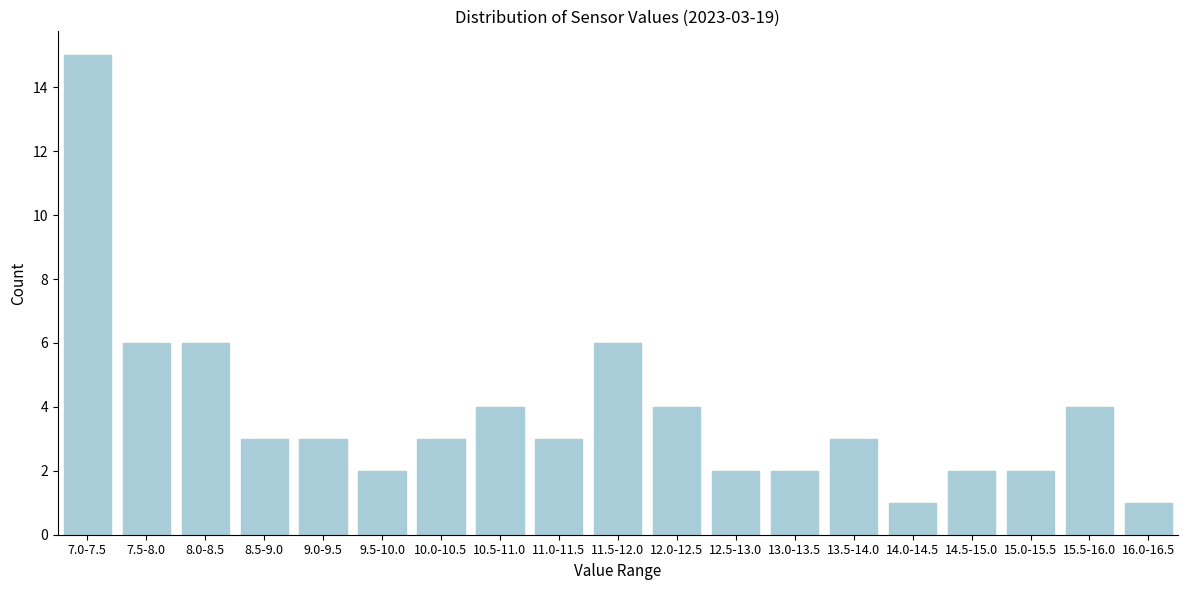

Reading left to right, extract all data points from this chart.

15	6	6	3	3	2	3	4	3	6	4	2	2	3	1	2	2	4	1